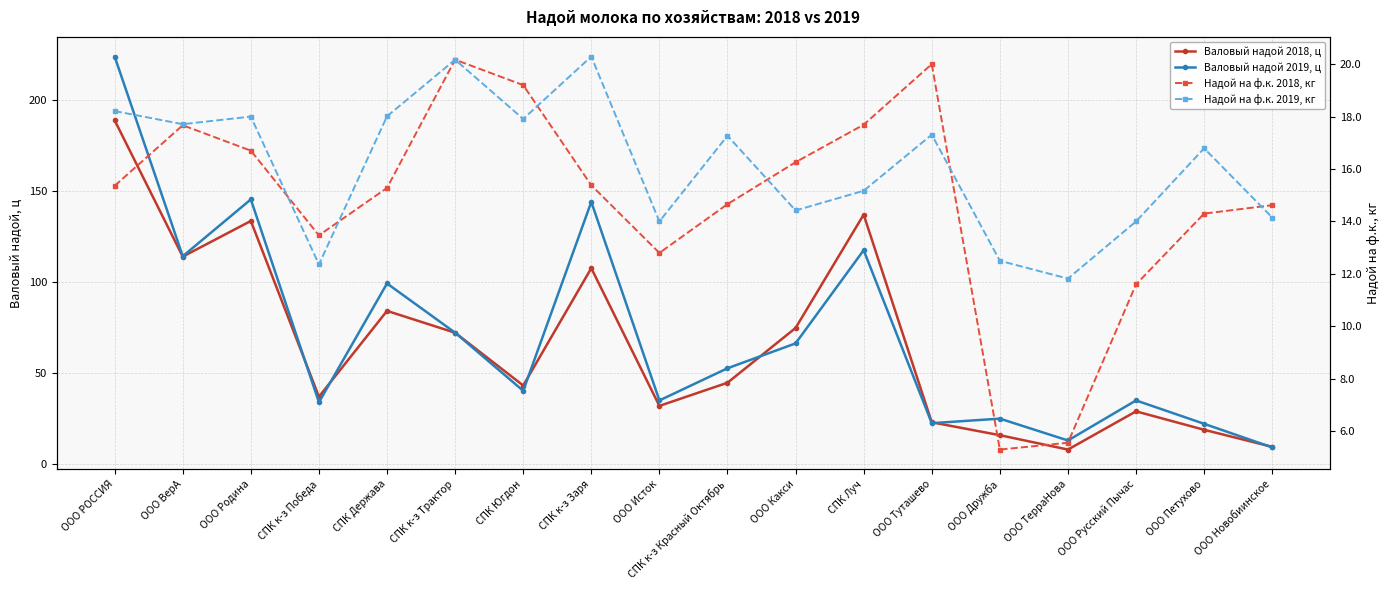

Reading left to right, extract all data points from this chart.

Валовый надой 2018, ц: ООО РОССИЯ=188.9	ООО ВерА=114.0	ООО Родина=133.6	СПК к-з Победа=37.0	СПК Держава=84.2	СПК к-з Трактор=72.2	СПК Югдон=43.2	СПК к-з Заря=107.7	ООО Исток=32.0	СПК к-з Красный Октябрь=44.7	ООО Какси=74.8	СПК Луч=137.1	ООО Туташево=23.0	ООО Дружба=15.9	ООО ТерраНова=8.0	ООО Русский Пычас=29.0	ООО Петухово=18.9	ООО Новобиинское=9.5
Валовый надой 2019, ц: ООО РОССИЯ=223.9	ООО ВерА=114.2	ООО Родина=145.4	СПК к-з Победа=34.0	СПК Держава=99.3	СПК к-з Трактор=72.2	СПК Югдон=40.3	СПК к-з Заря=144.1	ООО Исток=35.0	СПК к-з Красный Октябрь=52.7	ООО Какси=66.3	СПК Луч=117.5	ООО Туташево=22.5	ООО Дружба=25.0	ООО ТерраНова=13.0	ООО Русский Пычас=35.0	ООО Петухово=22.2	ООО Новобиинское=9.2
Надой на ф.к. 2018, кг: ООО РОССИЯ=15.4	ООО ВерА=17.7	ООО Родина=16.7	СПК к-з Победа=13.5	СПК Держава=15.3	СПК к-з Трактор=20.2	СПК Югдон=19.2	СПК к-з Заря=15.4	ООО Исток=12.8	СПК к-з Красный Октябрь=14.7	ООО Какси=16.3	СПК Луч=17.7	ООО Туташево=20.0	ООО Дружба=5.3	ООО ТерраНова=5.6	ООО Русский Пычас=11.6	ООО Петухово=14.3	ООО Новобиинское=14.6
Надой на ф.к. 2019, кг: ООО РОССИЯ=18.2	ООО ВерА=17.7	ООО Родина=18.0	СПК к-з Победа=12.4	СПК Держава=18.0	СПК к-з Трактор=20.2	СПК Югдон=17.9	СПК к-з Заря=20.3	ООО Исток=14.0	СПК к-з Красный Октябрь=17.3	ООО Какси=14.4	СПК Луч=15.2	ООО Туташево=17.3	ООО Дружба=12.5	ООО ТерраНова=11.8	ООО Русский Пычас=14.0	ООО Петухово=16.8	ООО Новобиинское=14.2